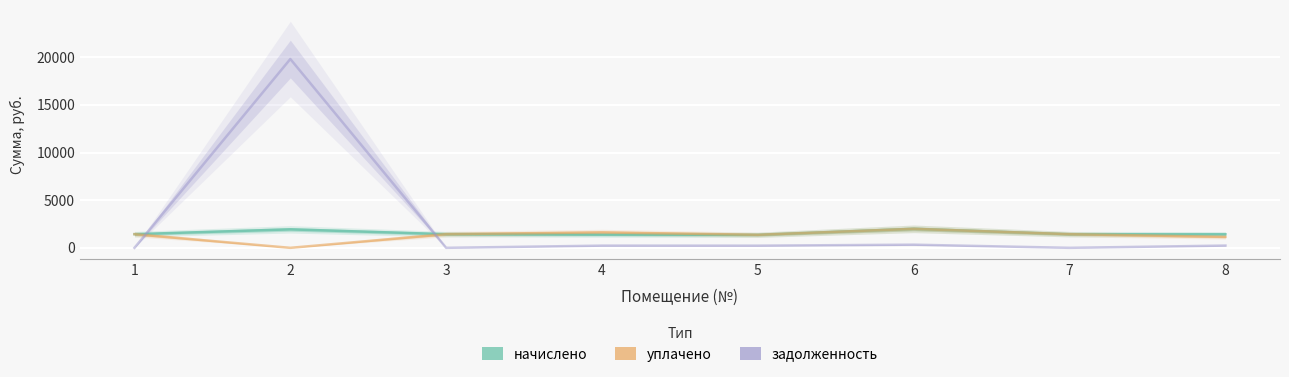

How many interior local peaks does the начислено series have?

2